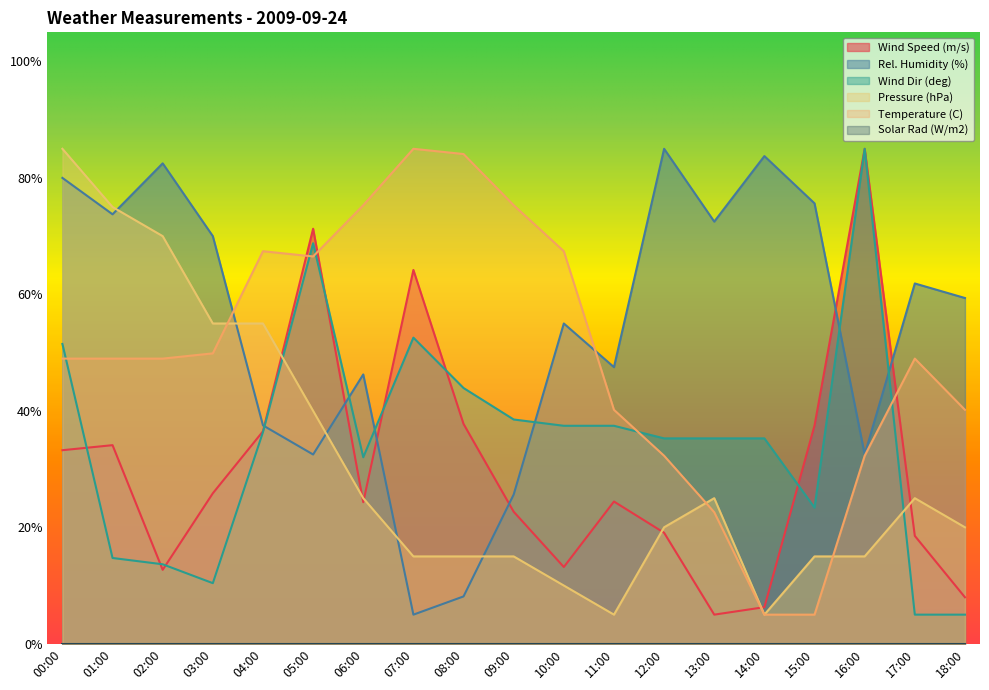

True or false: Rel. Humidity (%) has more than 0 interior local peaks.

True